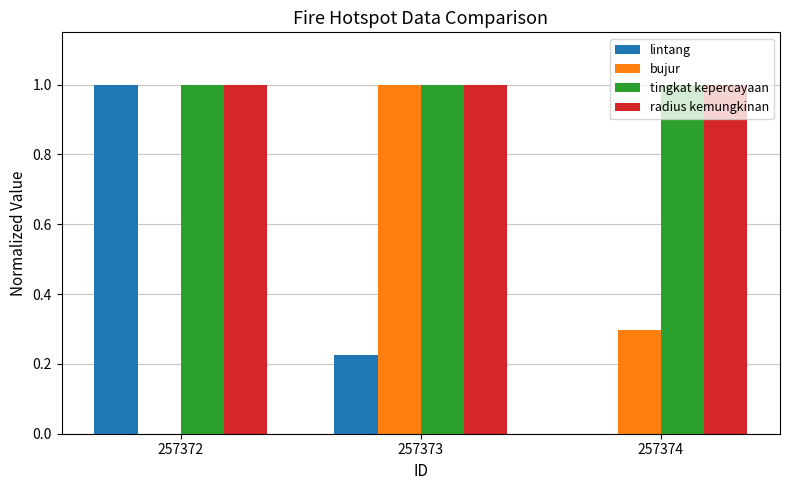

How many groups of bars are there?

3